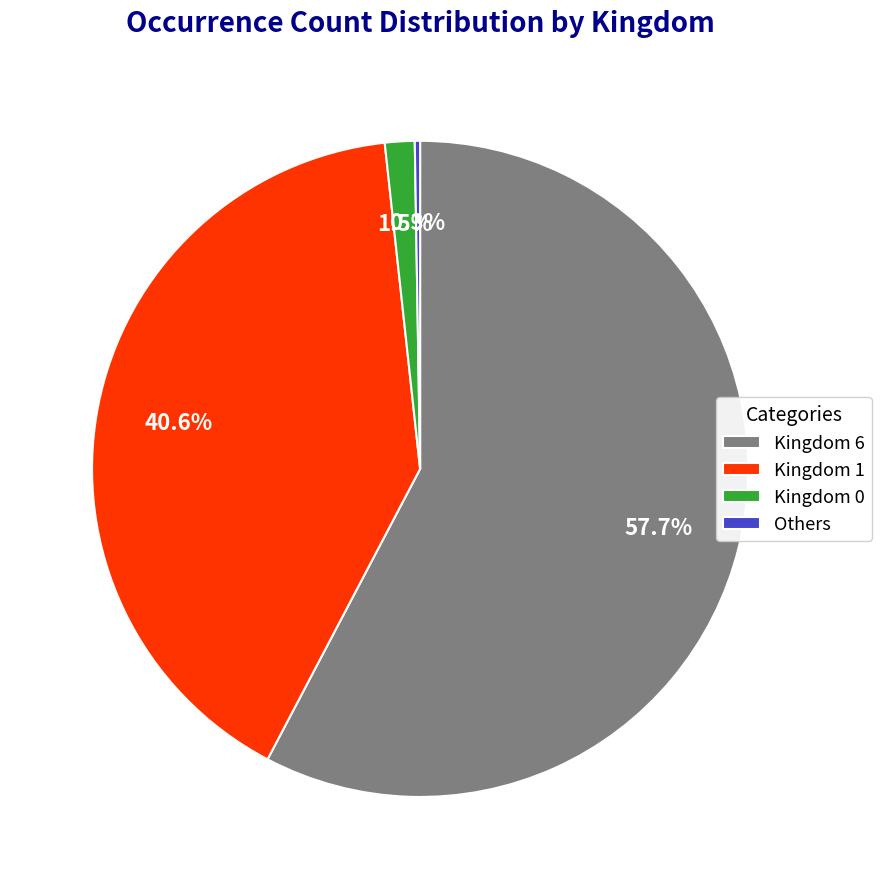

Which category accounts for the majority?

Kingdom 6